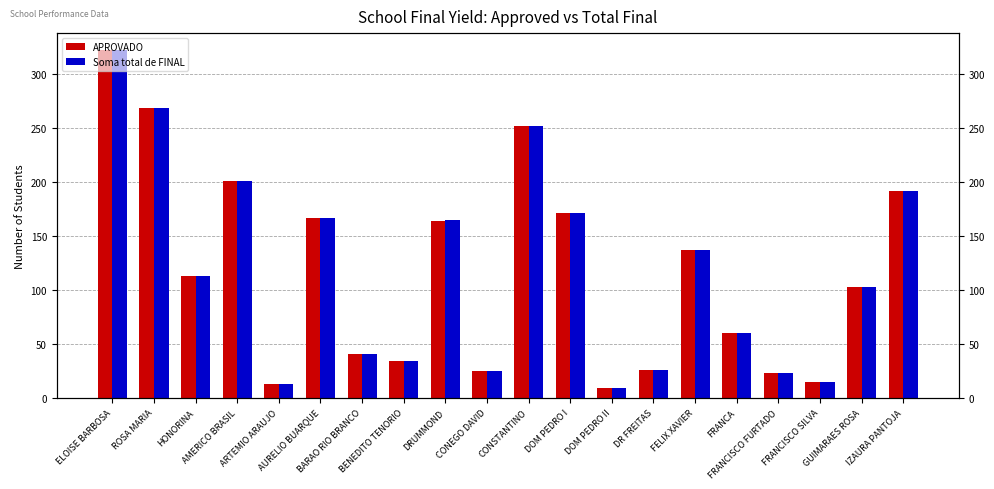

List the series in order of their overall mean, highest first.

Soma total de FINAL, APROVADO